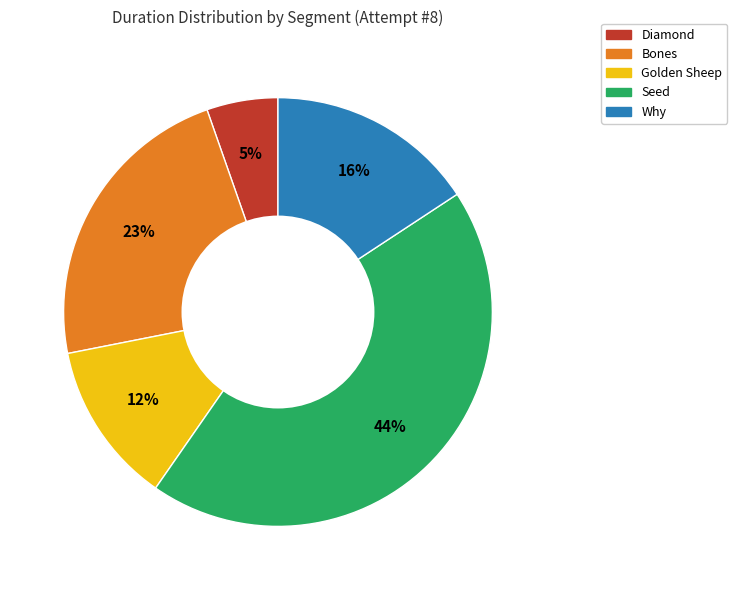

Is there any slice that represents more than half of the pie?

No